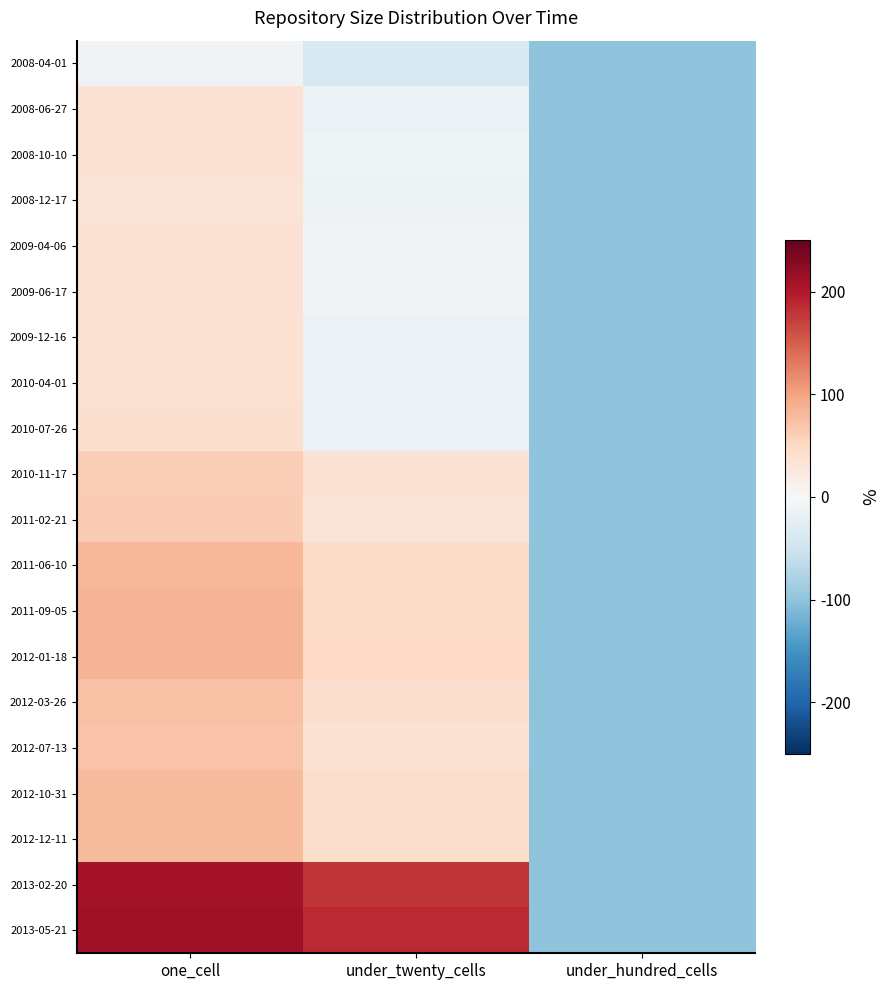

Which series has the largest range (max minus min)?

2013-05-21